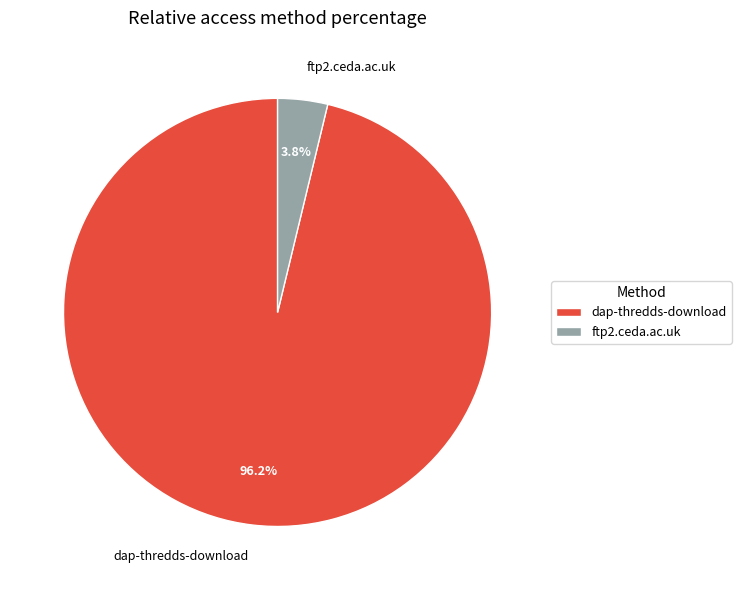

Between dap-thredds-download and ftp2.ceda.ac.uk, which is larger?

dap-thredds-download